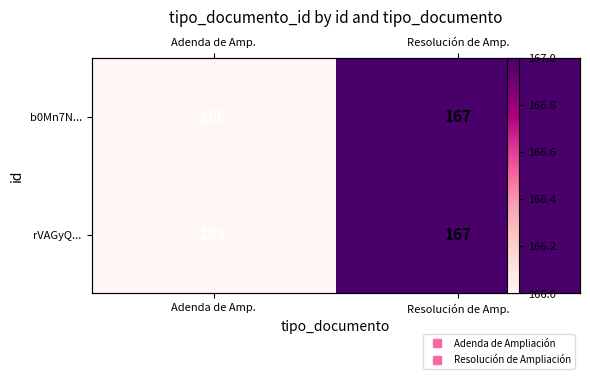

What is the average value of the b0Mn7N... series?

166